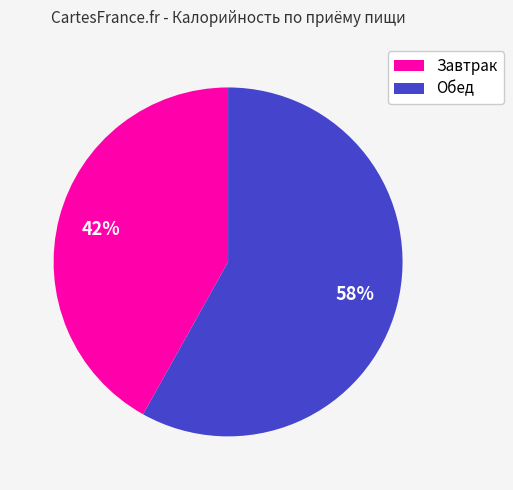

What percentage is the Завтрак slice, to the nearest percent?

42%